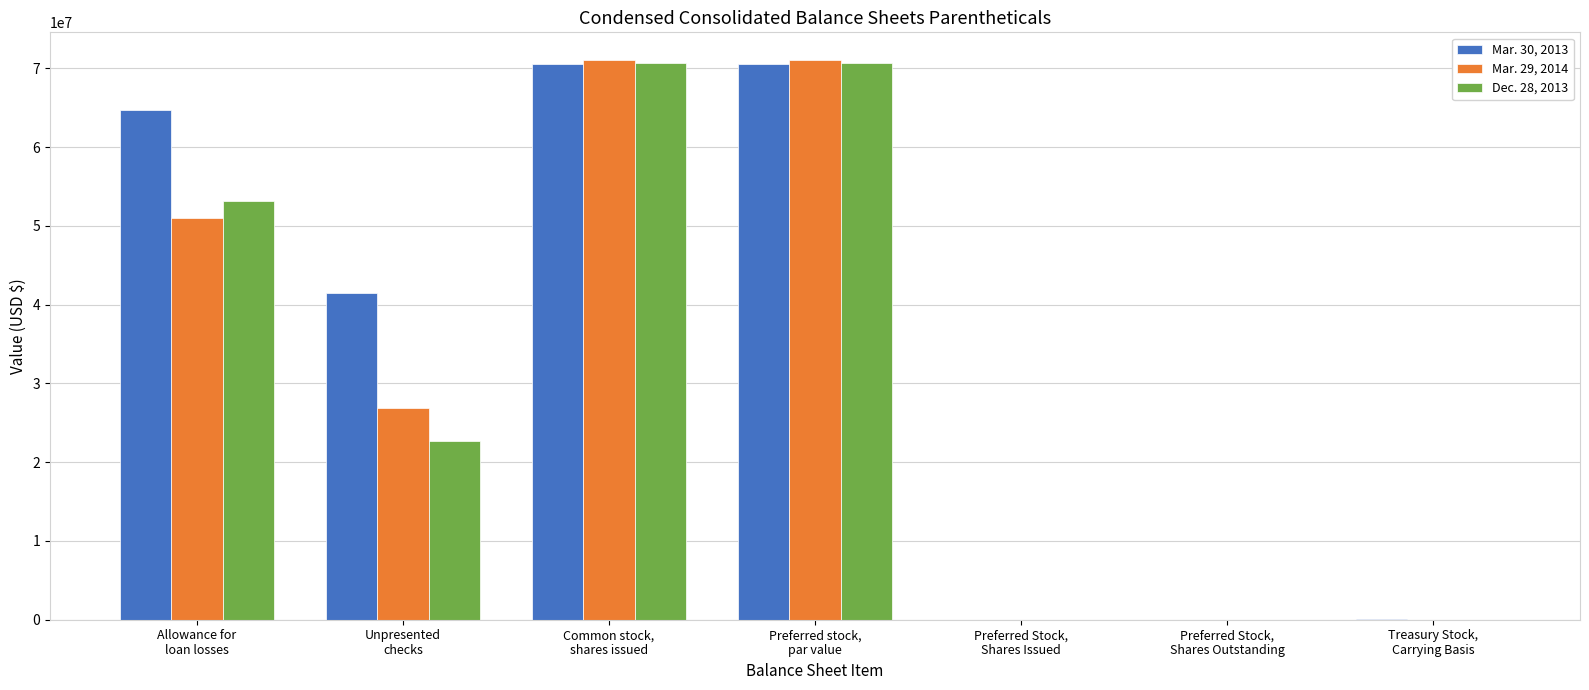

What are all the series names shown in the legend?

Mar. 30, 2013, Mar. 29, 2014, Dec. 28, 2013